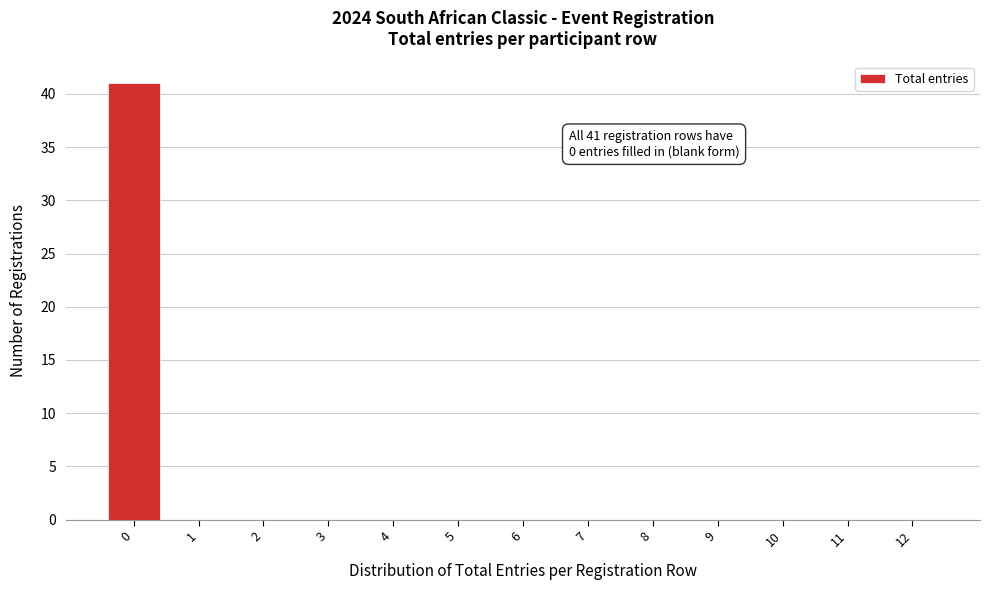

Reading right to left, transcribe all the data shown in this chart.

12=0	11=0	10=0	9=0	8=0	7=0	6=0	5=0	4=0	3=0	2=0	1=0	0=41